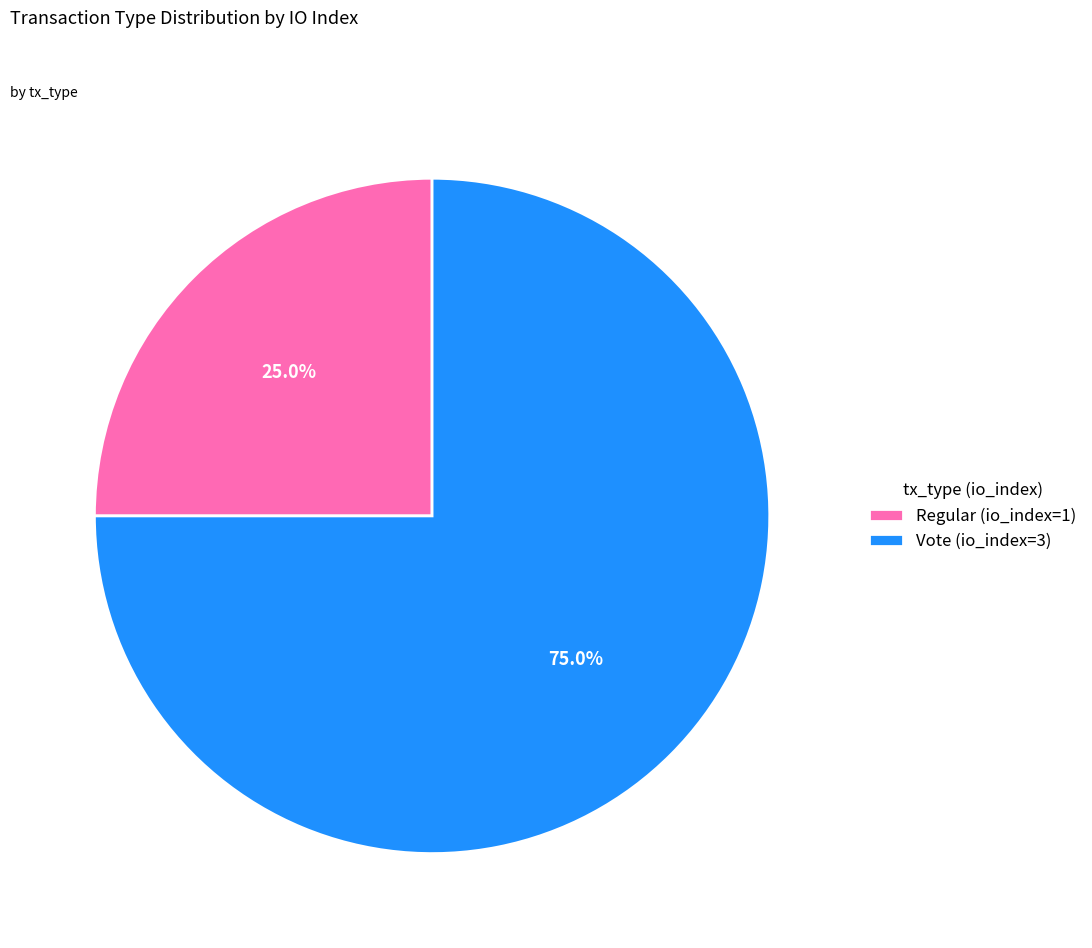

What percentage is NOT represented by Vote (io_index=3)?

25.0%